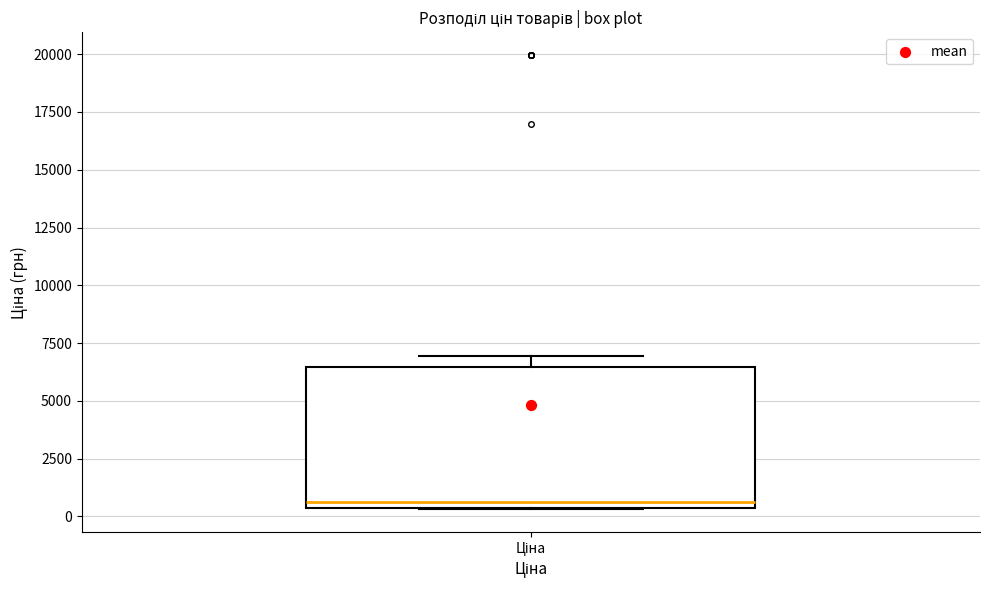

Where is the lower edge of the box for Ціна on the y-axis? The values are not printed on the chart, so give them approximately, as read against the axis.

500